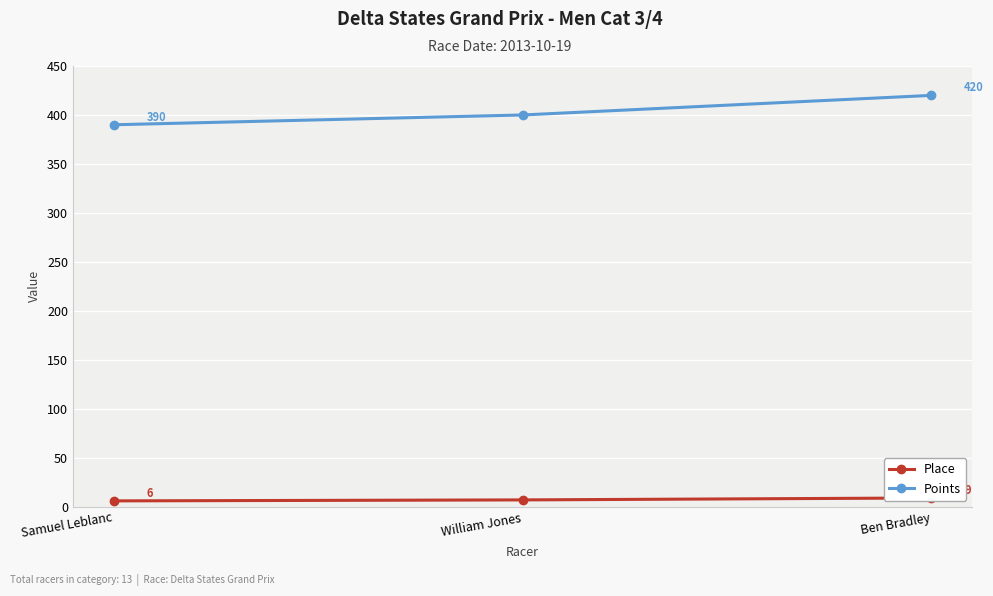

At William Jones, list the series in order from smallest to largest.

Place, Points